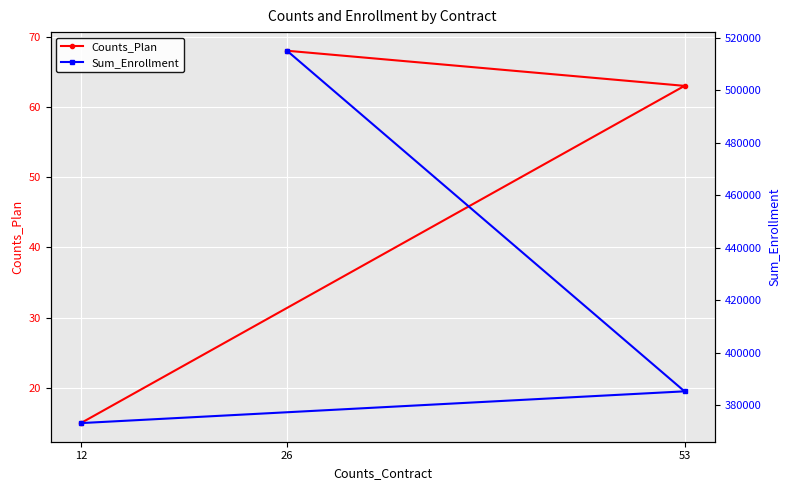

Count the number of data series in this chart.

2